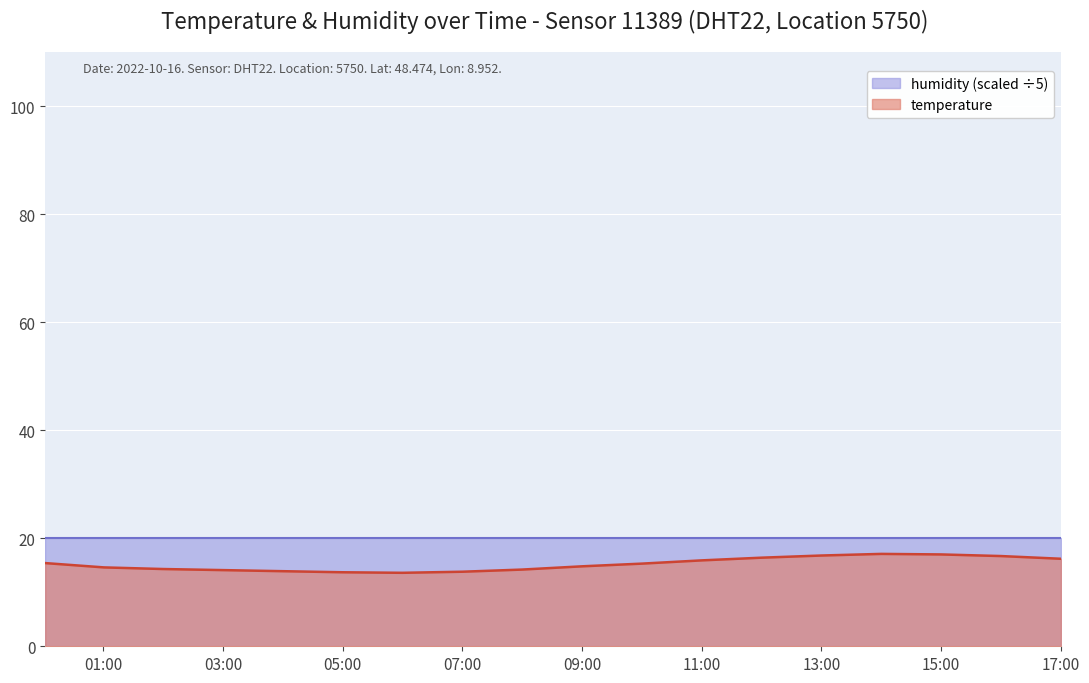

The value of temperature at 09:00 is 6.7. True or false?

False